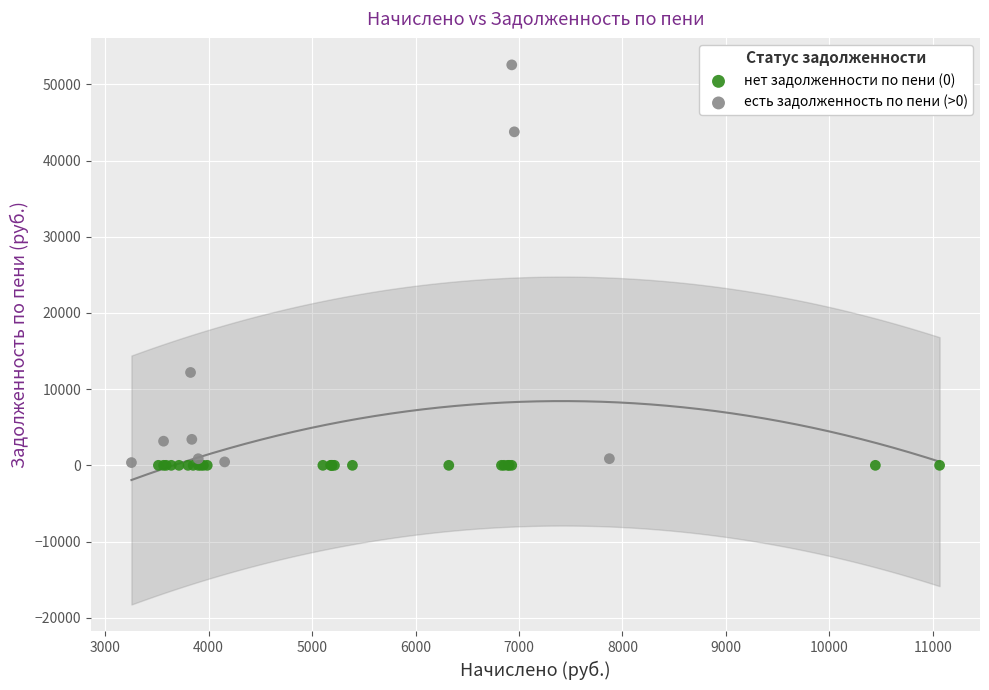

What are all the series names shown in the legend?

нет задолженности по пени (0), есть задолженность по пени (>0)